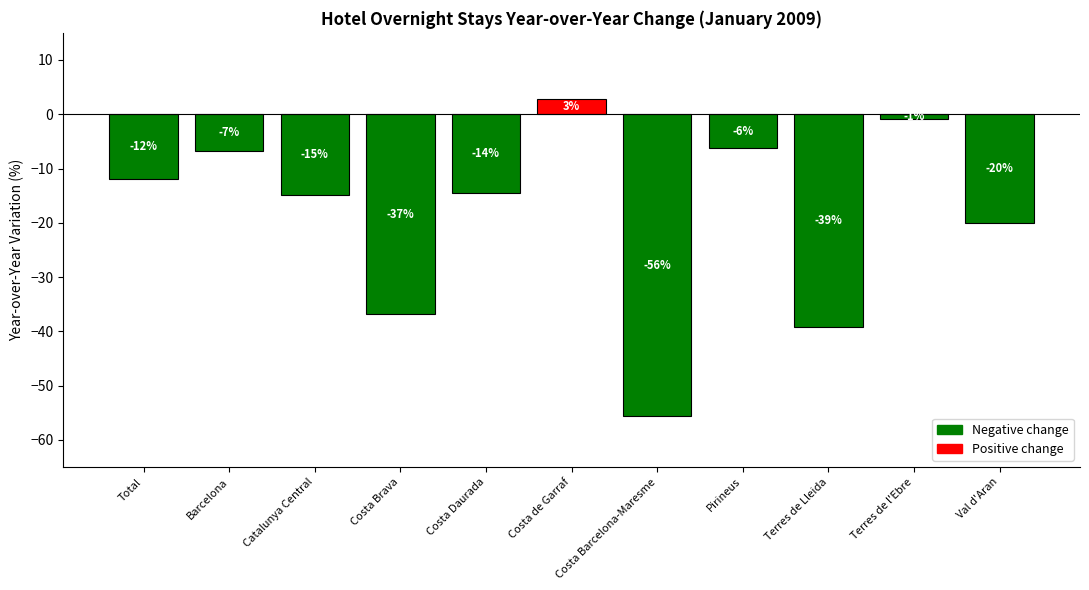

What is the change in value from Total to Pirineus?

+5.7